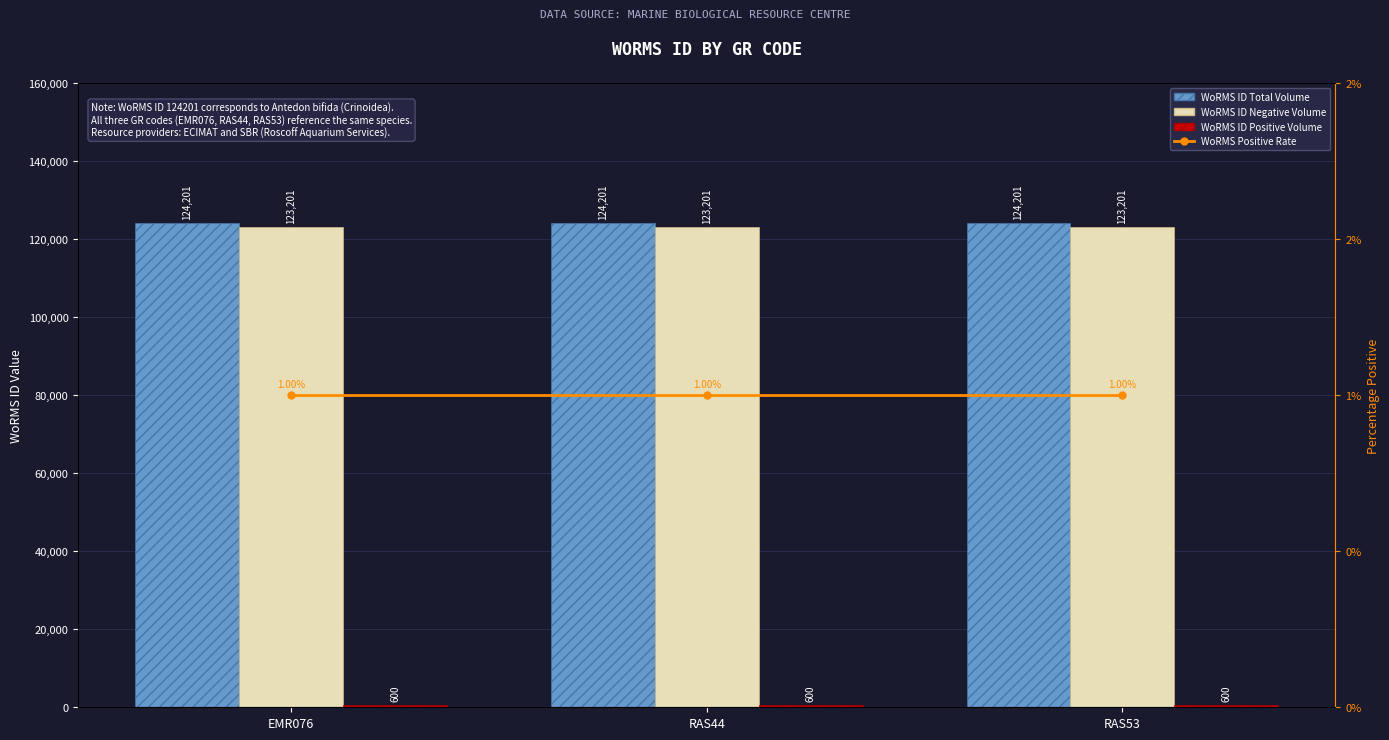

What is the greatest value displayed?

124201